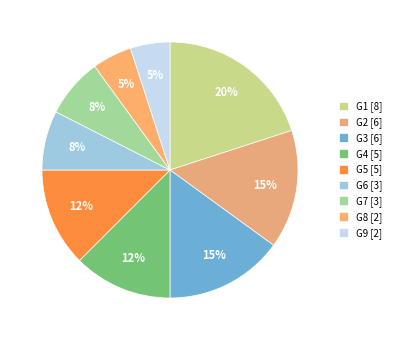

What is the change in value from G1 to G8?

-6